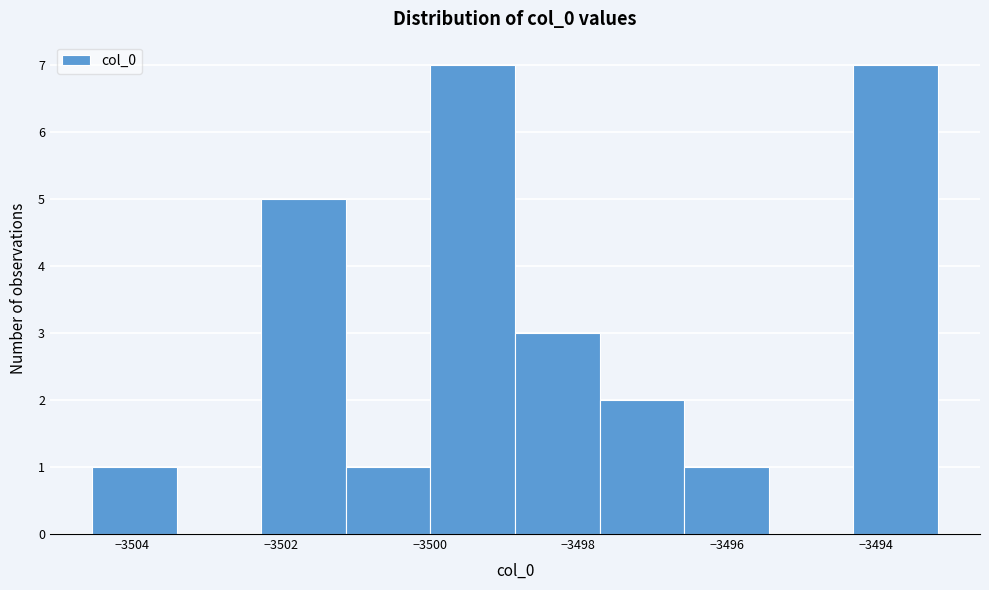

How tall is the bar that spans -3494.4 to -3493.2 on the x-axis? Neither the bar edges nor the heights are printed on the chart, so give them approximately, as read against the axes.

7